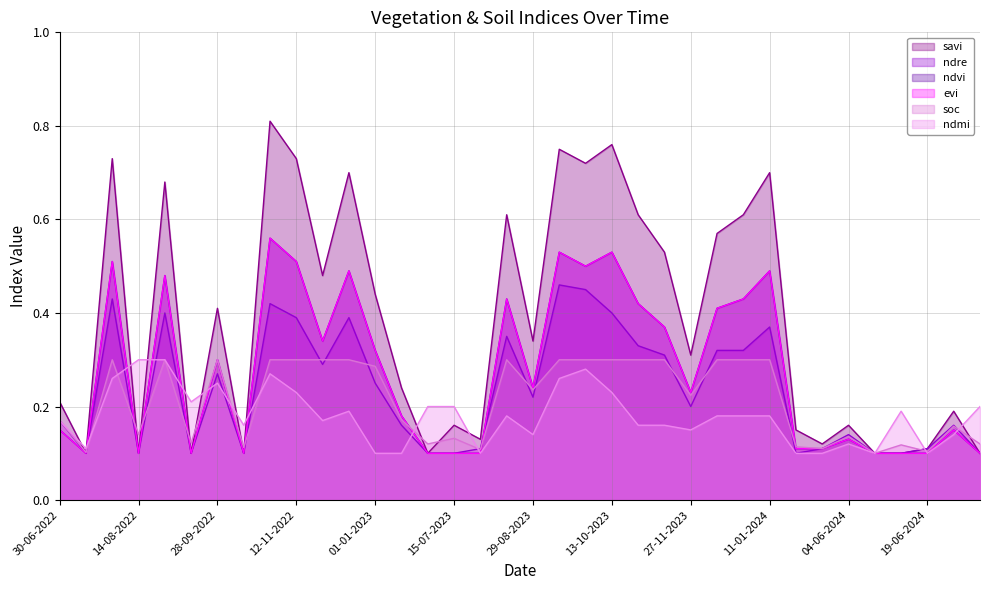

Does the chart have visible grid lines?

Yes